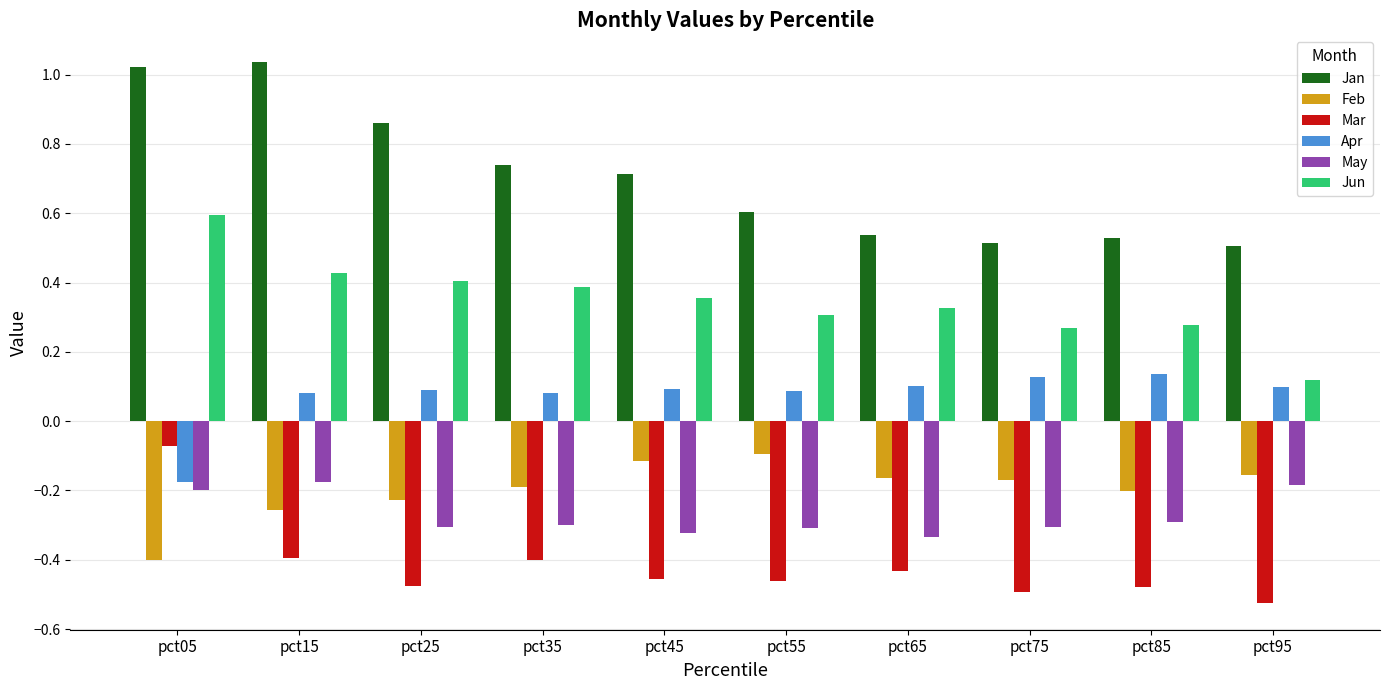

The May series shows -0.5 at pct75. True or false?

False